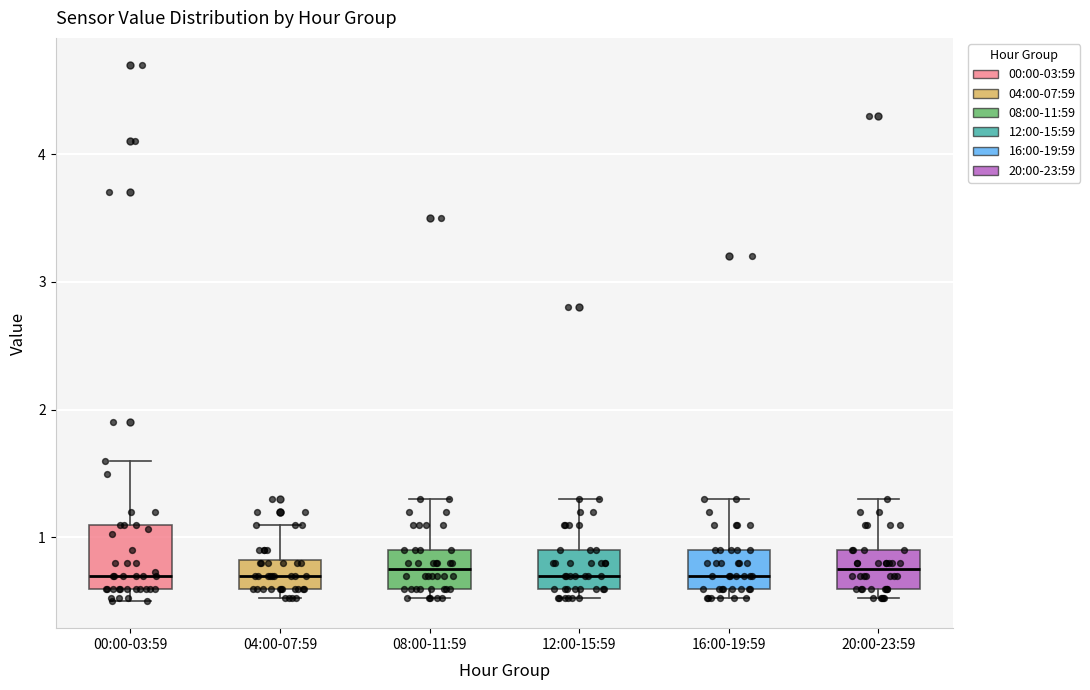

Which box is the tallest, from its lower edge to its upper edge?

00:00-03:59